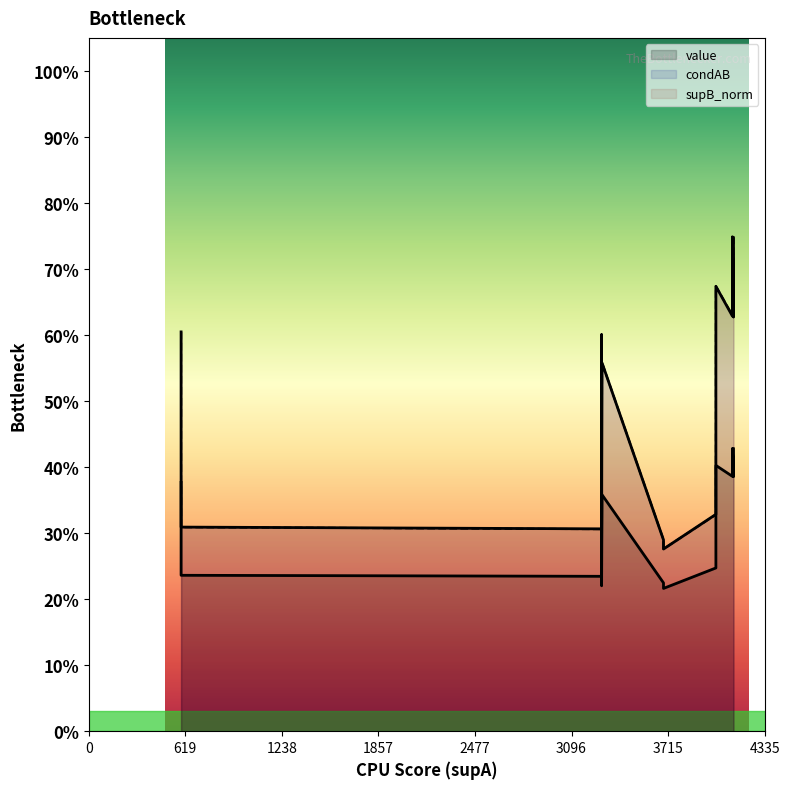

What is the total value across all series at 4022?

1.8